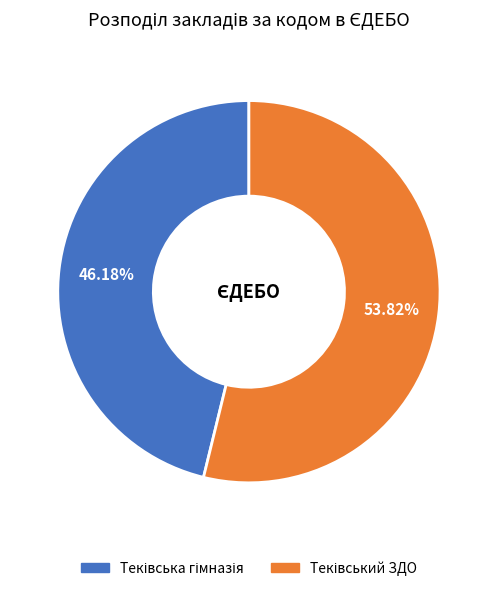

To the nearest percent, what is the average slice percentage?

50%